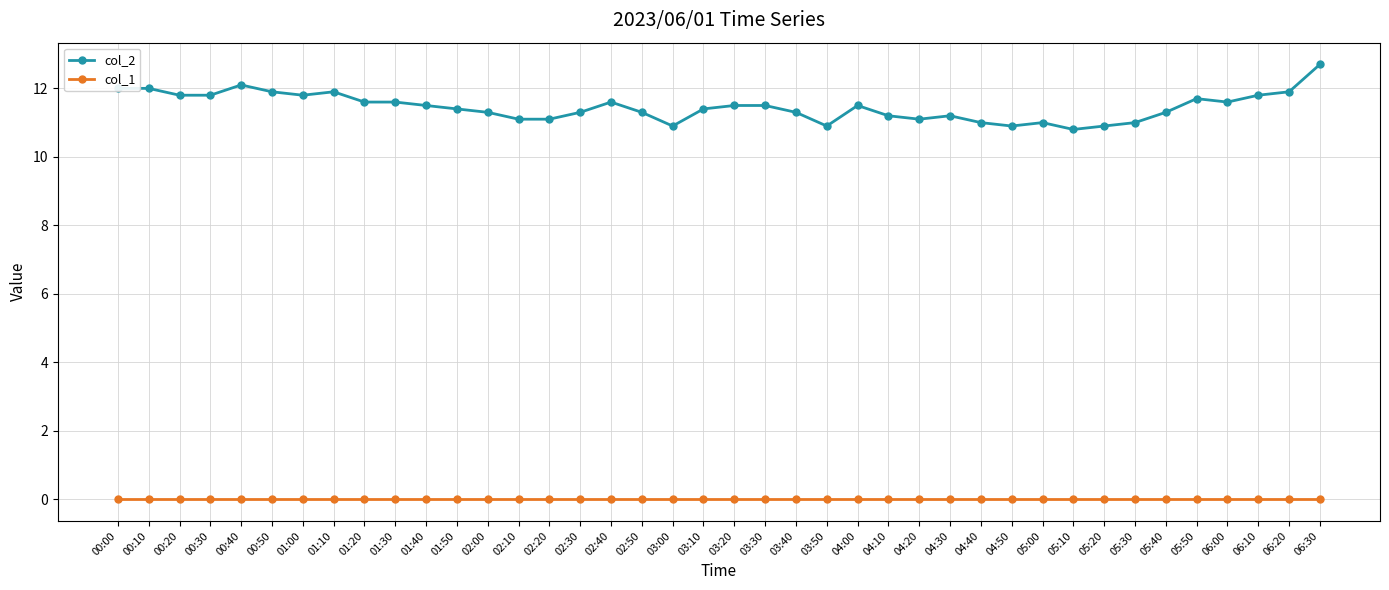

True or false: col_2 and col_1 cross at least once.

False